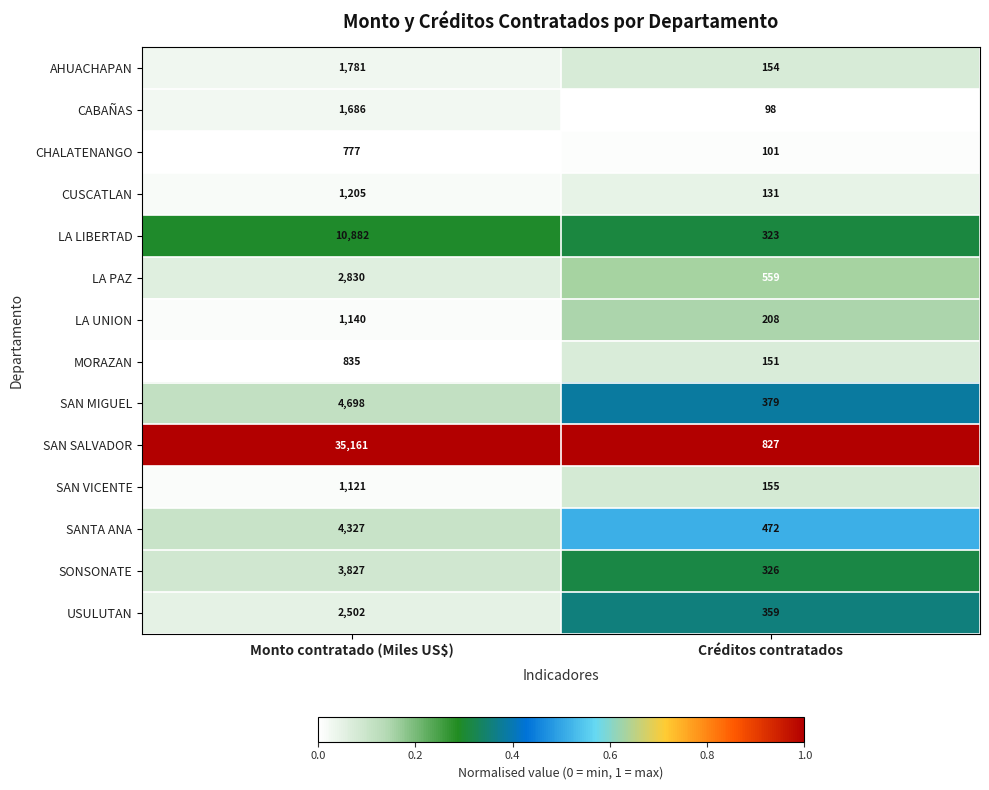

What is the minimum value shown in the chart?

98